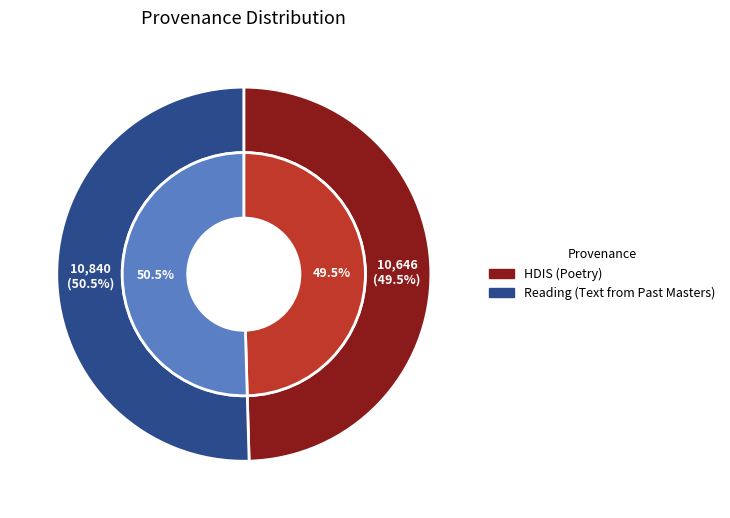

To the nearest percent, what percentage of the pie is Reading (Text from Past Masters)?

50%